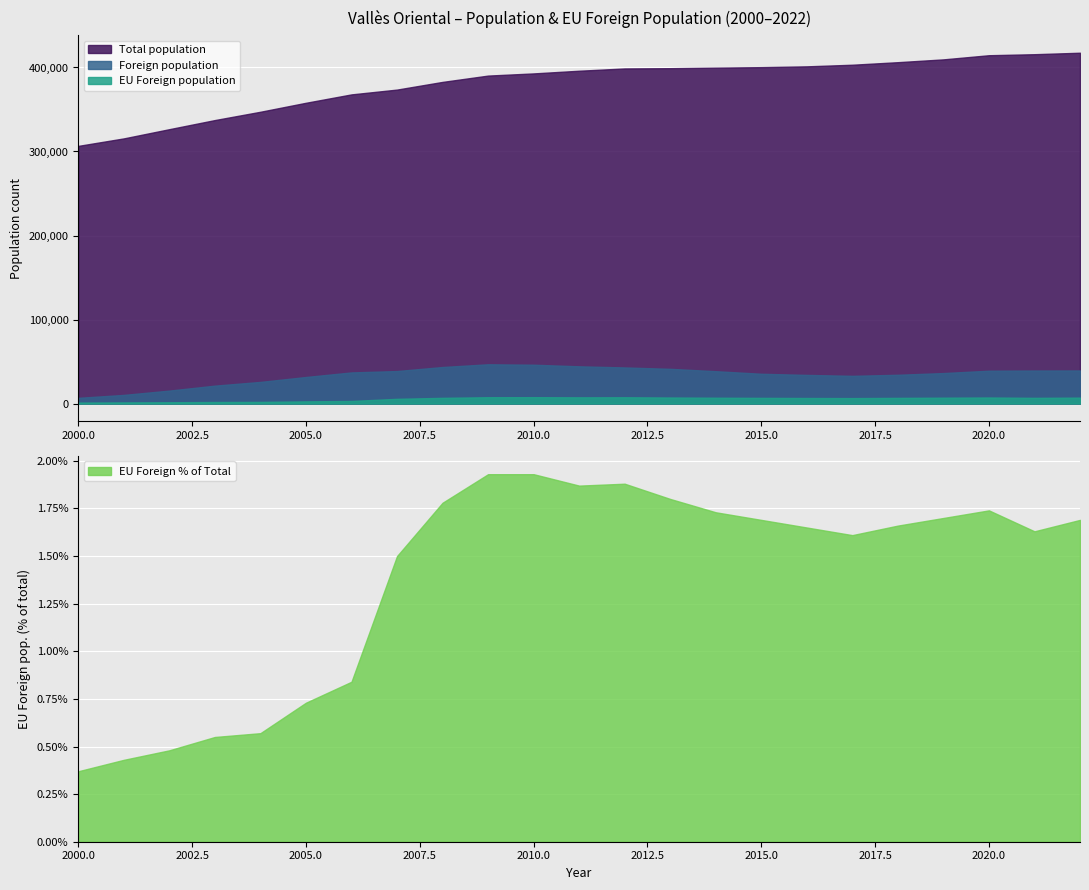

At which label is EU % of total closest to 1?

2006